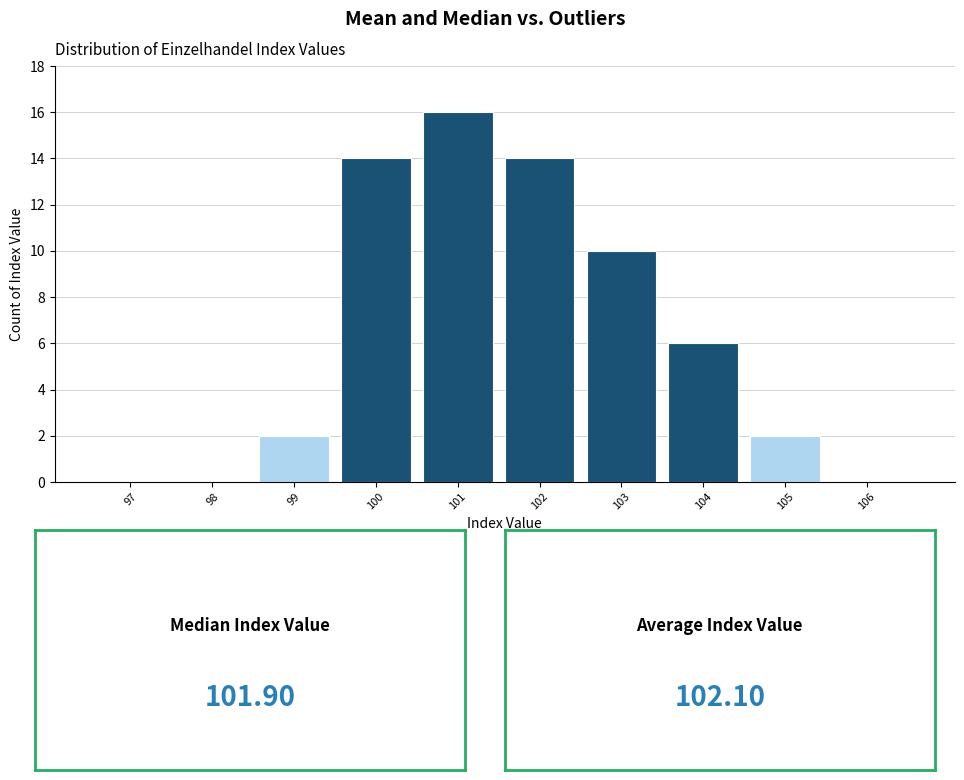

Reading left to right, transcribe all the data shown in this chart.

97=0	98=0	99=2	100=14	101=16	102=14	103=10	104=6	105=2	106=0